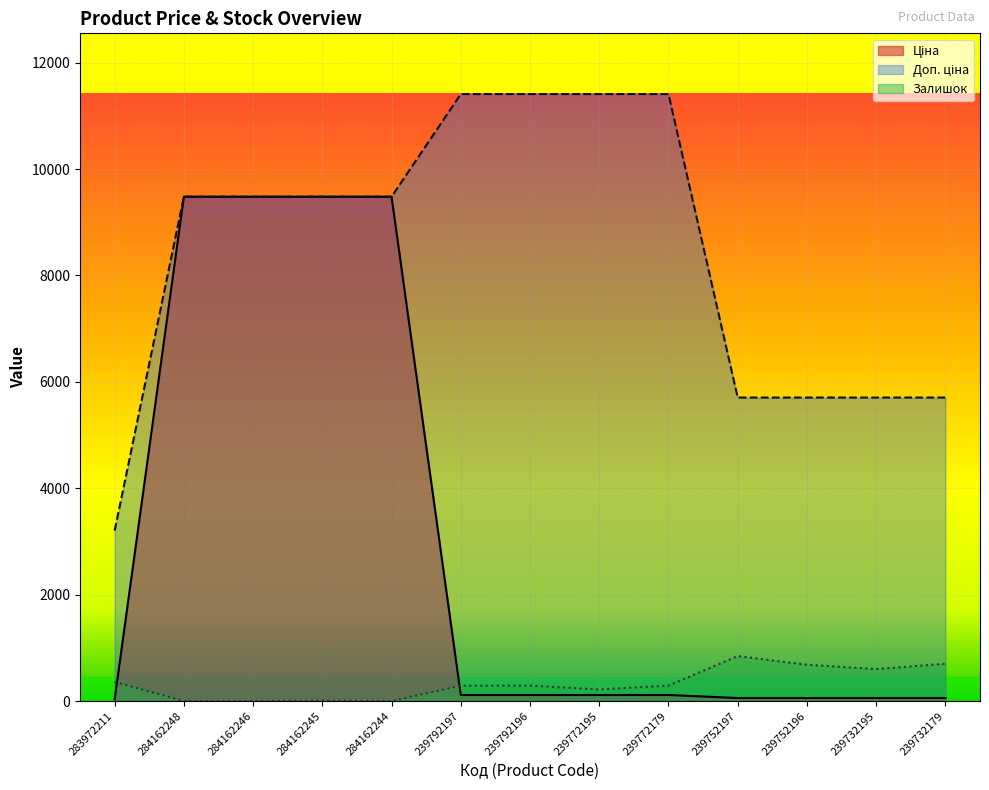

How many lines are shown in the chart?

3